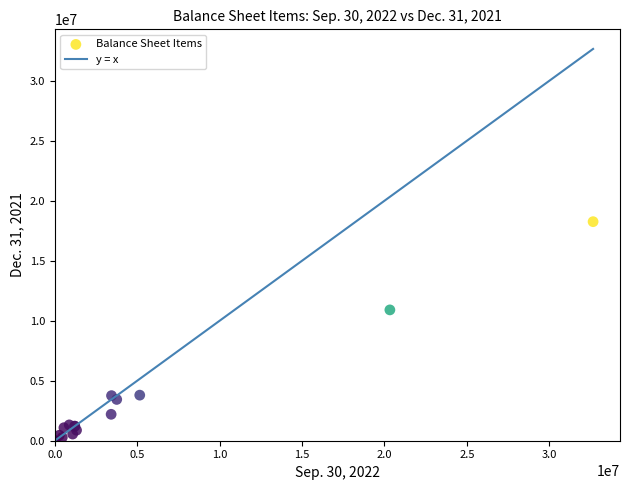

What Y value in the scatter plot is closest to 9130258?

10903590